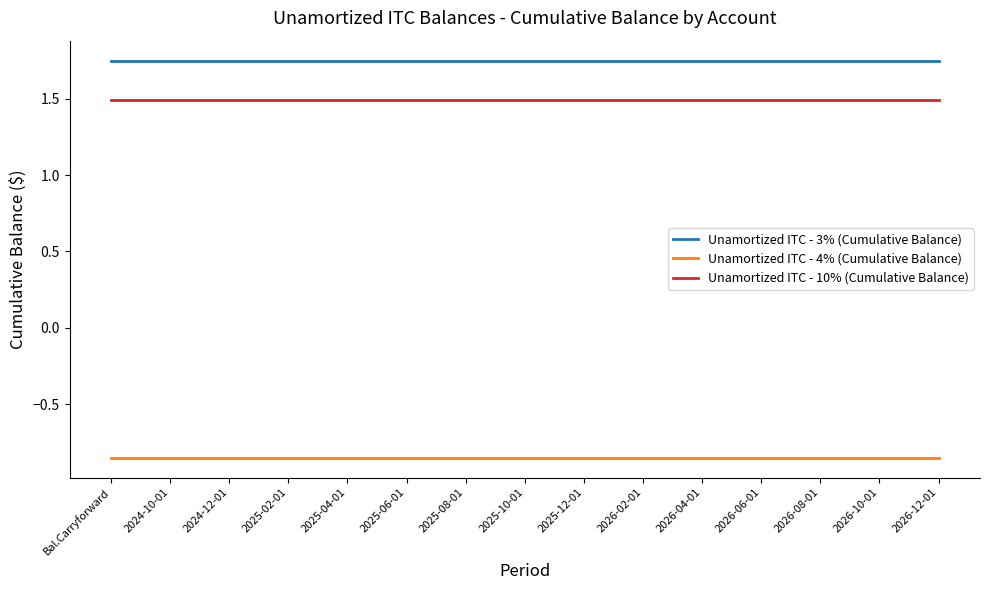

True or false: Unamortized ITC - 3% (Cumulative Balance) and Unamortized ITC - 10% (Cumulative Balance) intersect in this chart.

False